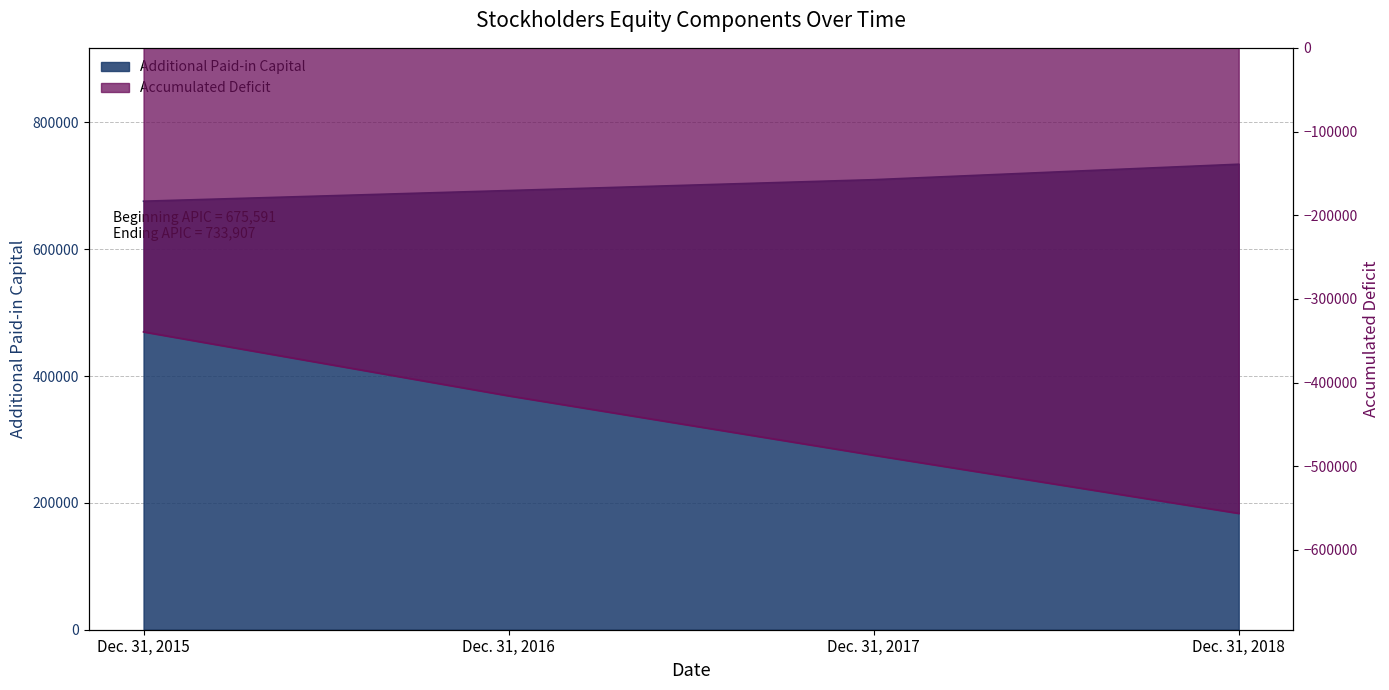

True or false: Additional Paid-in Capital and Accumulated Deficit intersect in this chart.

False